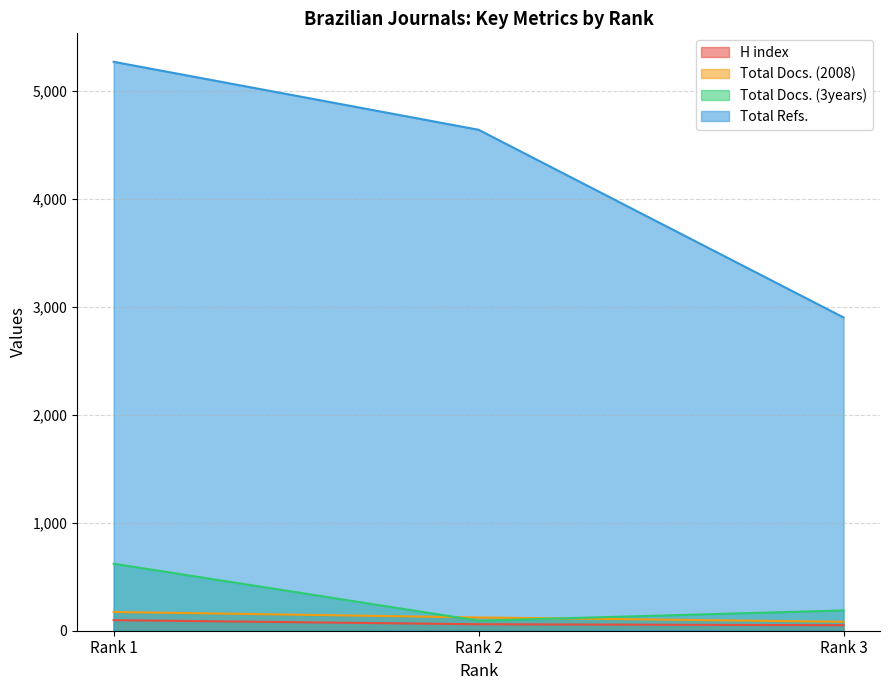

What is the spread (max minus min) of values at Rank 3?

2852